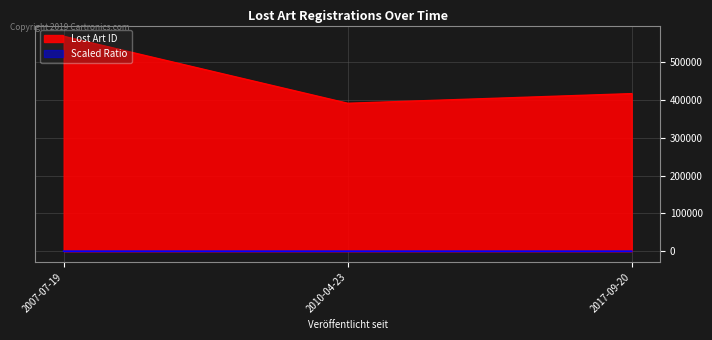

True or false: the data shows 569322 at 2007-07-19.

True